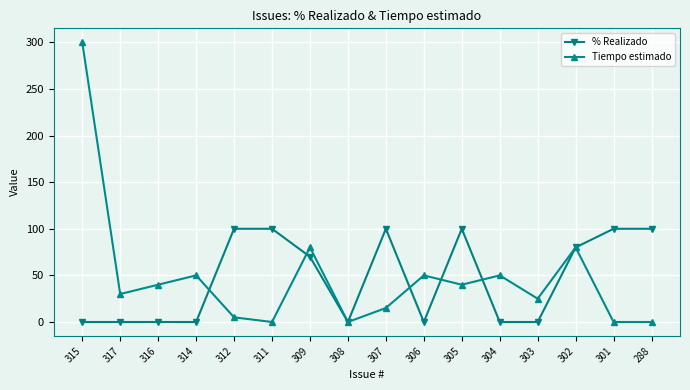

Count the number of categories in the chart.

16